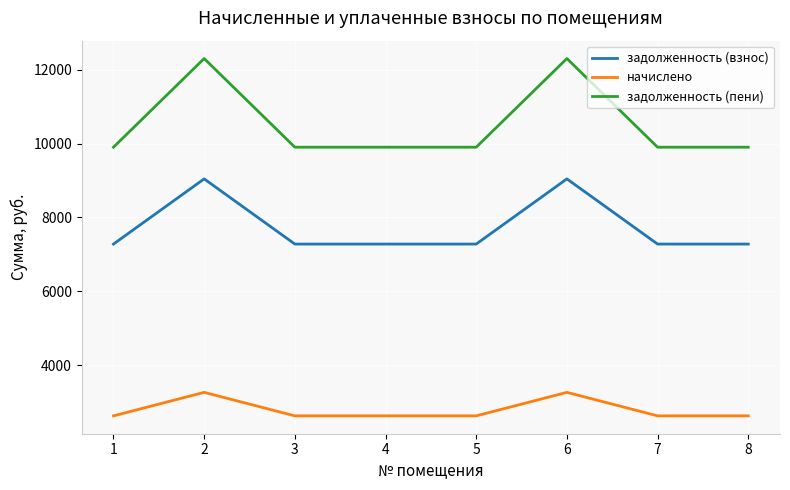

What is the greatest value displayed?

12306.1